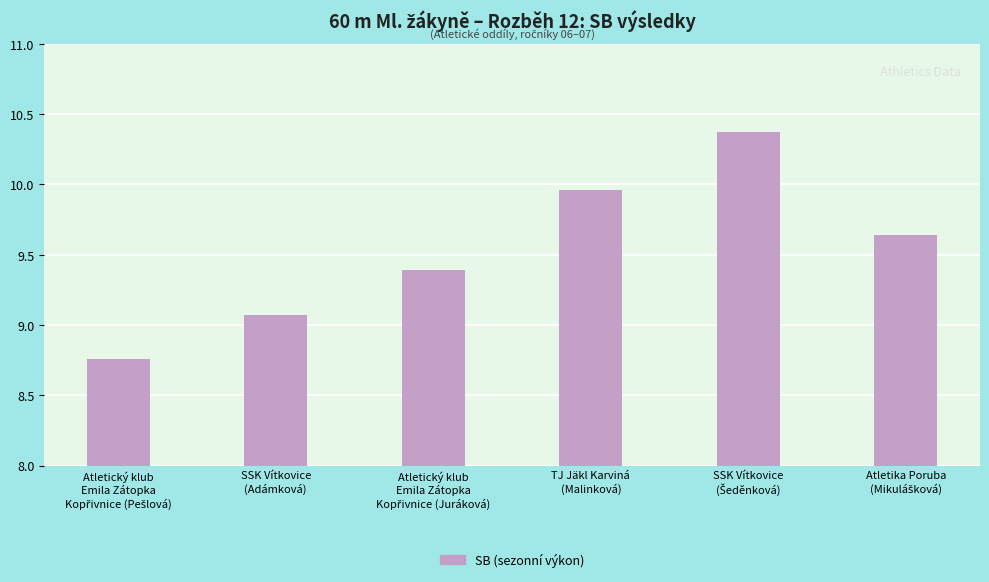

What is the difference between the maximum and minimum values?

1.6